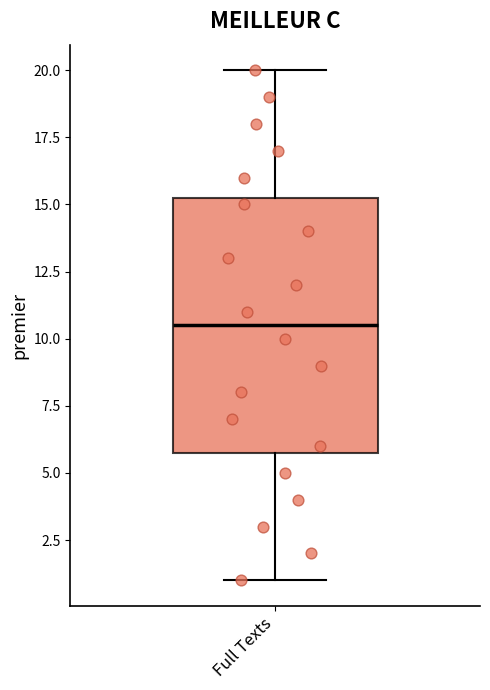

Transcribe this box plot: give where the median line is, the range the box spans, and where the two whiskers end, as read against the y-axis. The values are not printed on the chart, so give them approximately, as read against the axis.

median 10.5, box 6.0 to 15.5, whiskers 1.0 to 20.0